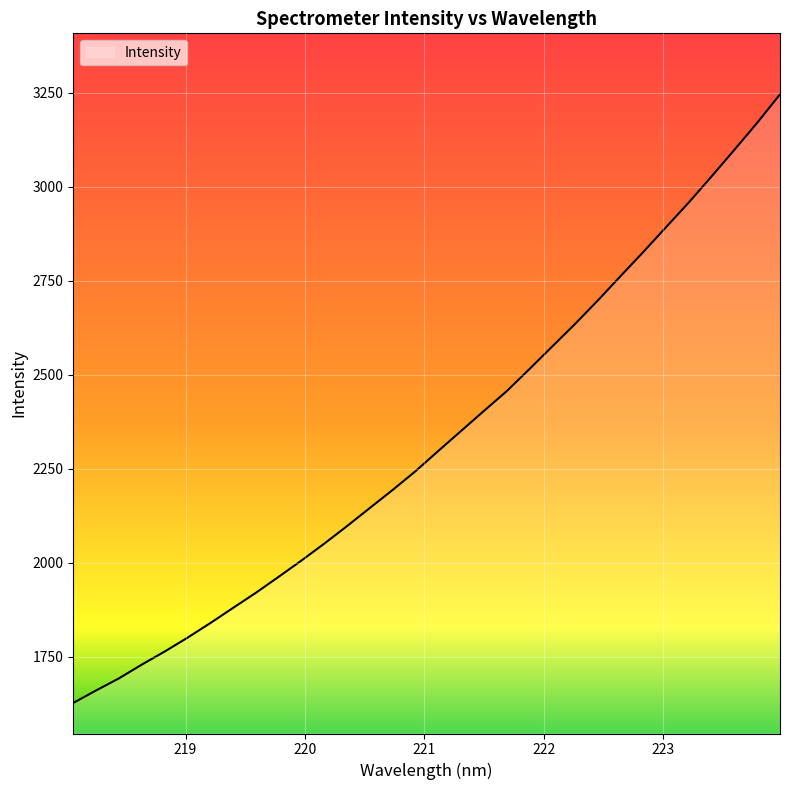

Does the chart display data point markers on the line(s)?

No